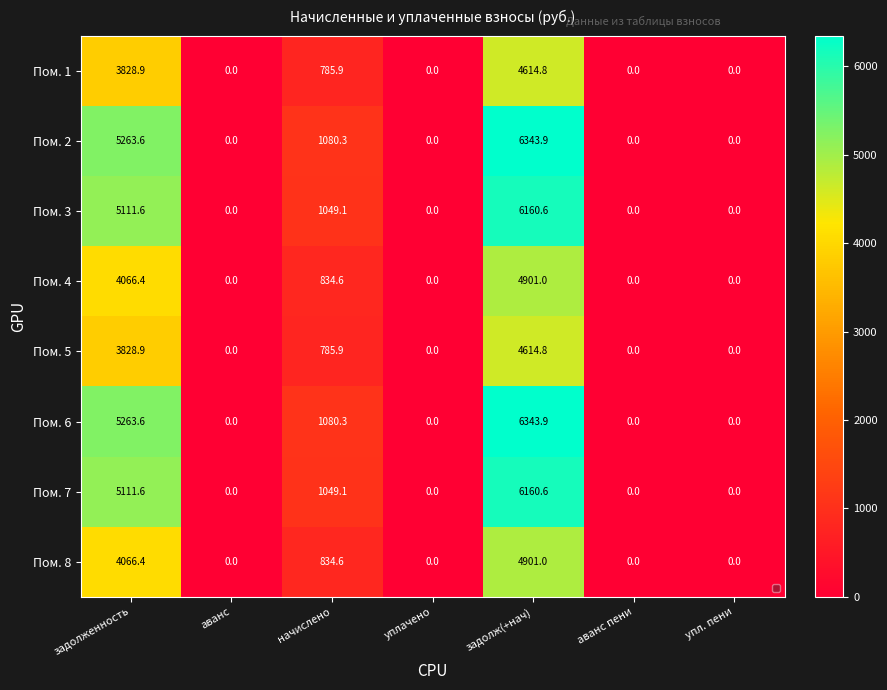

Count the number of categories in the chart.

7